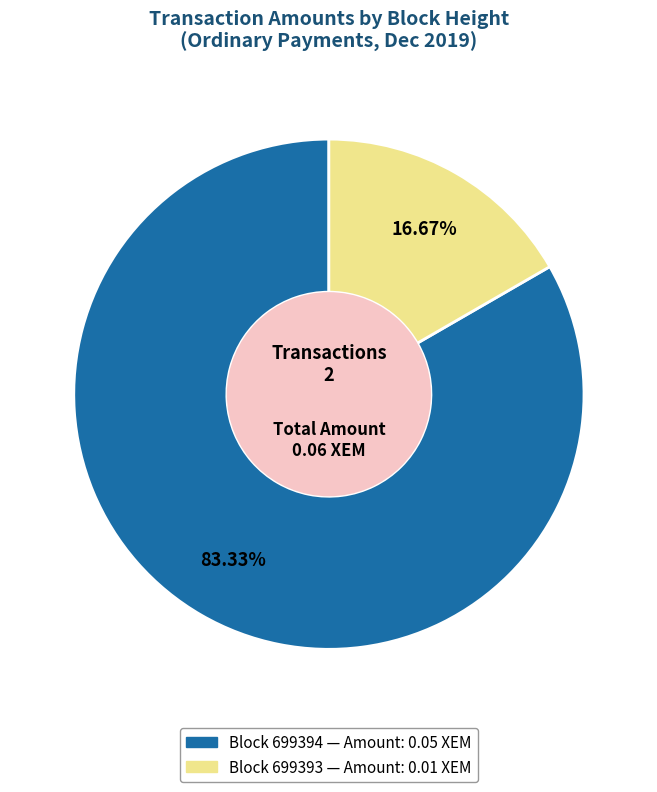

Is there a majority slice in this chart?

Yes